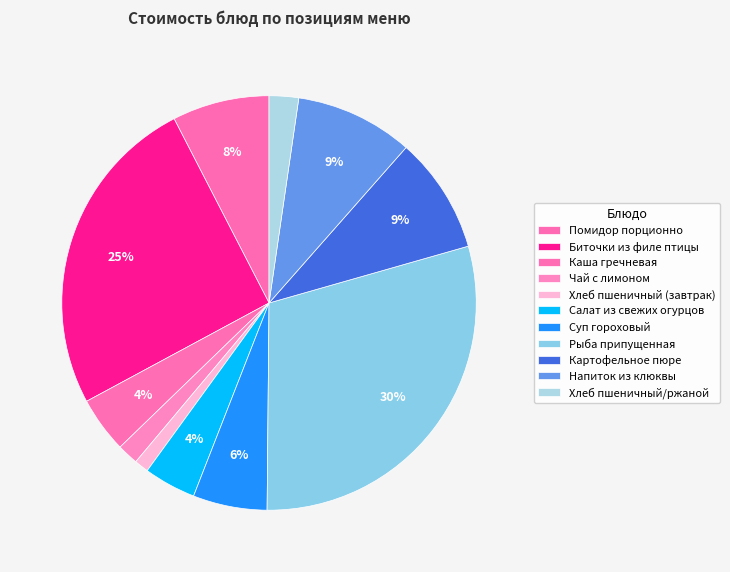

Count the number of slices in the pie.

11